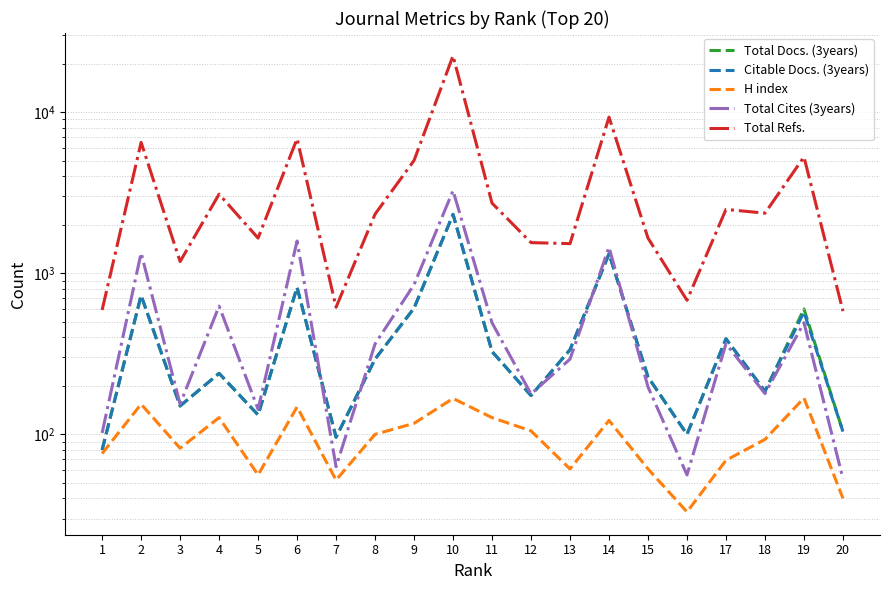

At how many categories does at least one series exceed 442?

20